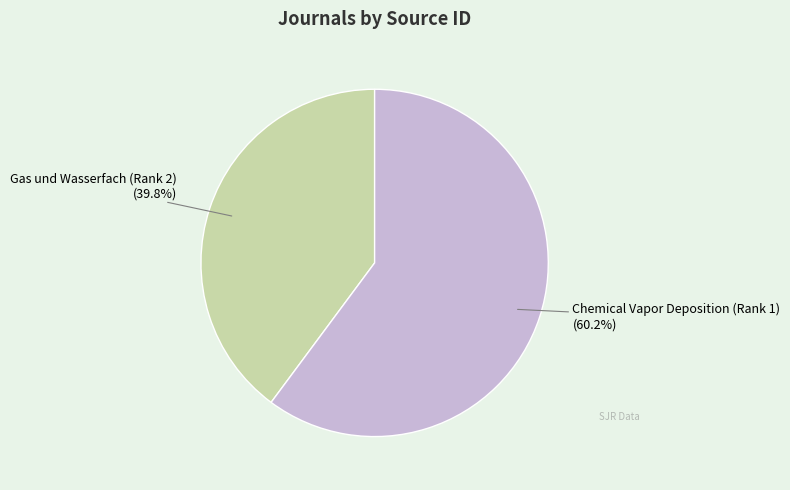

Which category has the biggest portion of the pie?

Chemical Vapor Deposition (Rank 1)